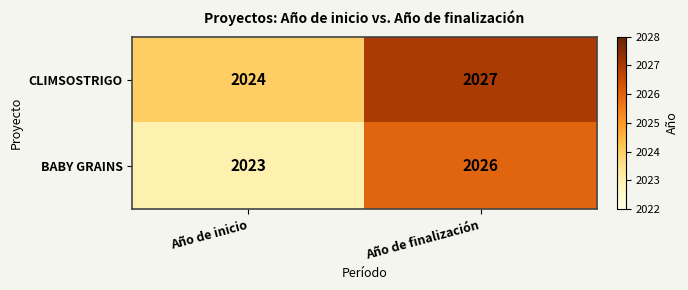

What is the greatest value displayed?

2027